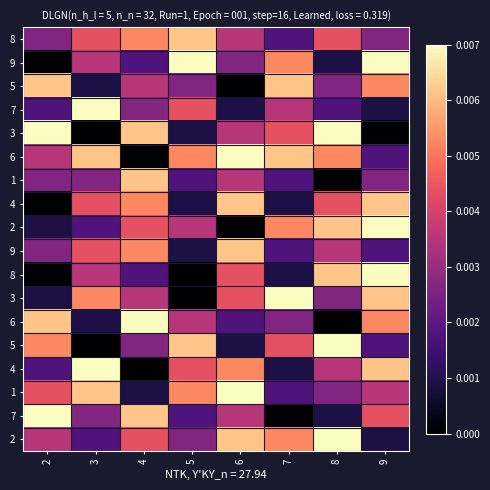

At how many categories does at least one series exceed 0?

8